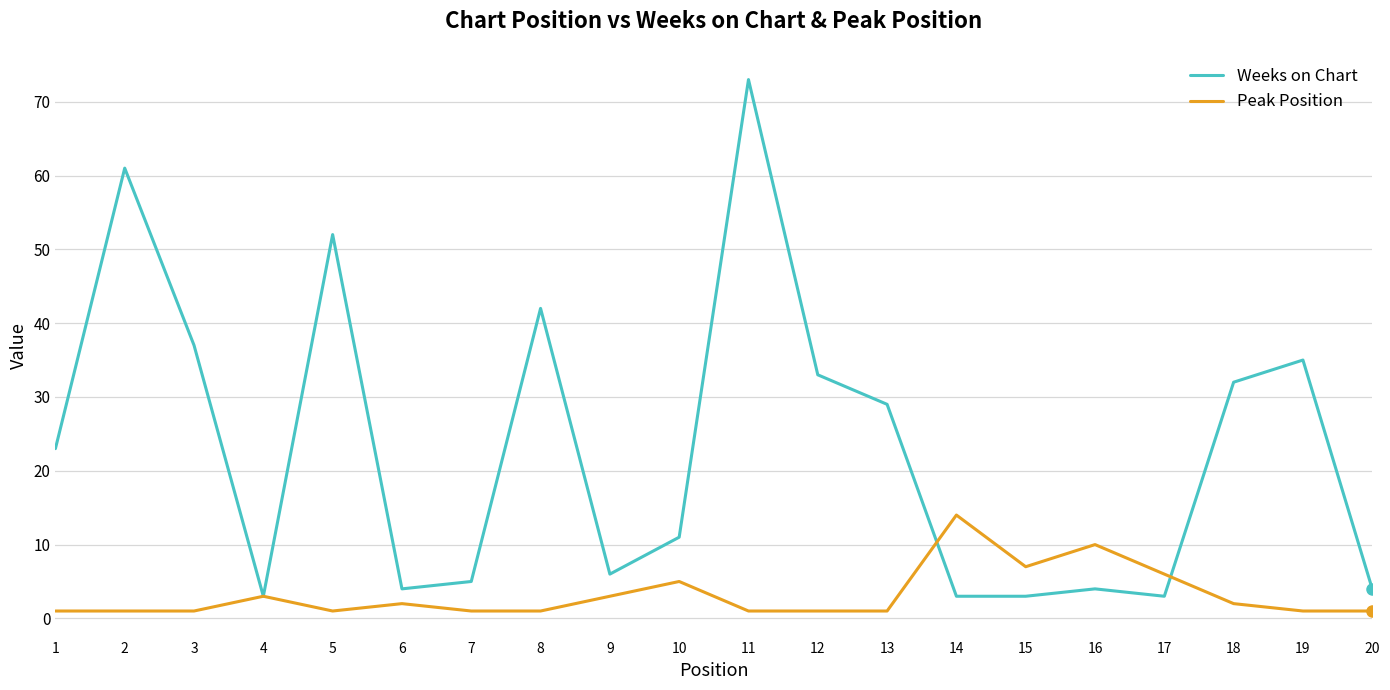

In Weeks on Chart, how many points are higher than both neighbors (excluding endpoints)?

6